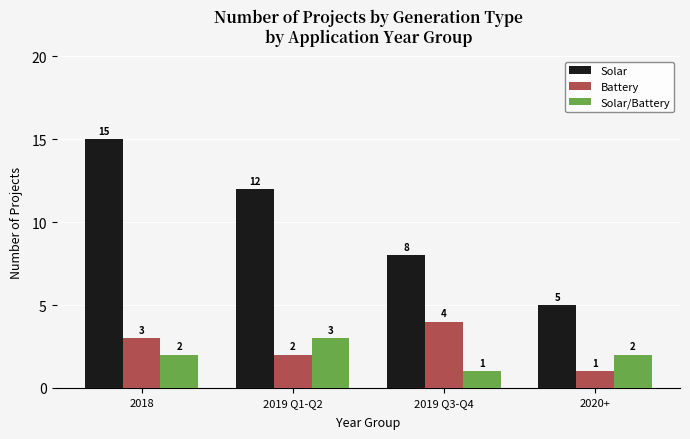

What is the value of the Battery bar at the 2nd from the left?

2